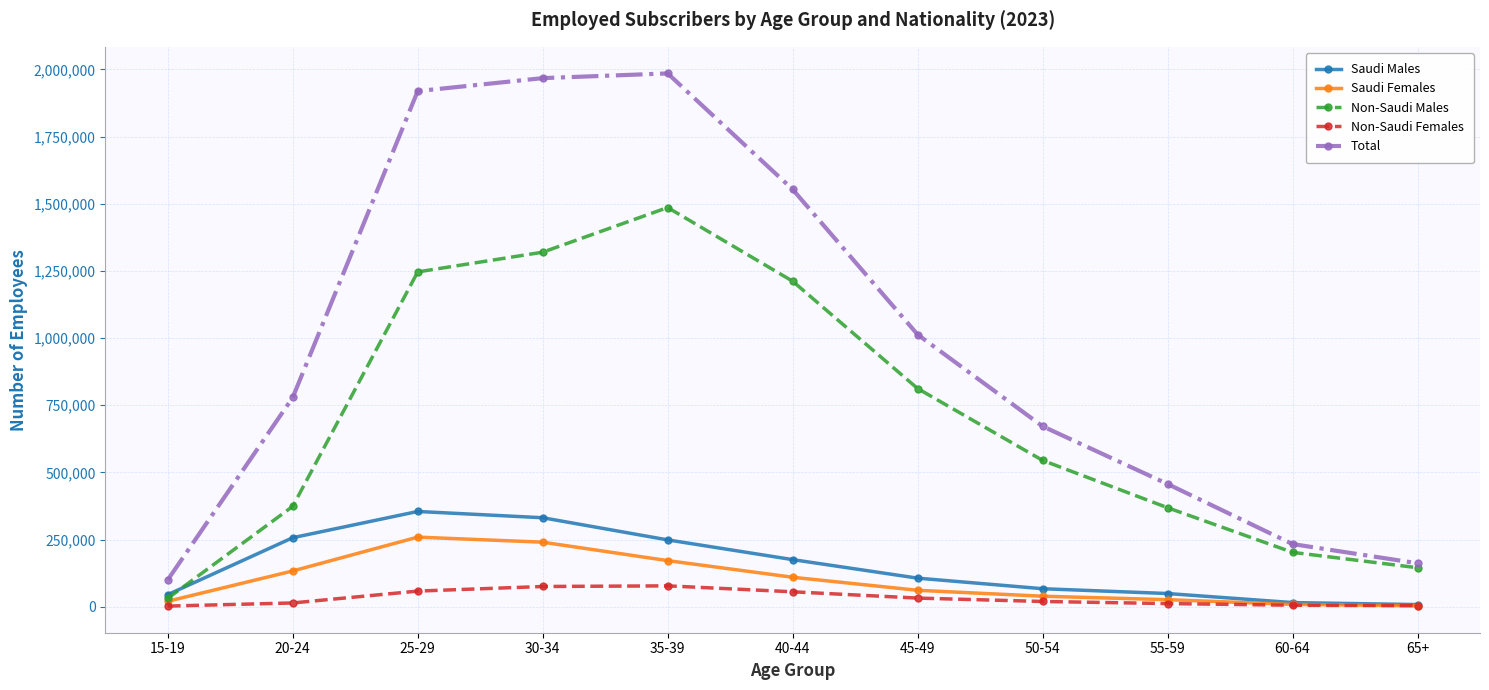

Does the chart have visible grid lines?

Yes